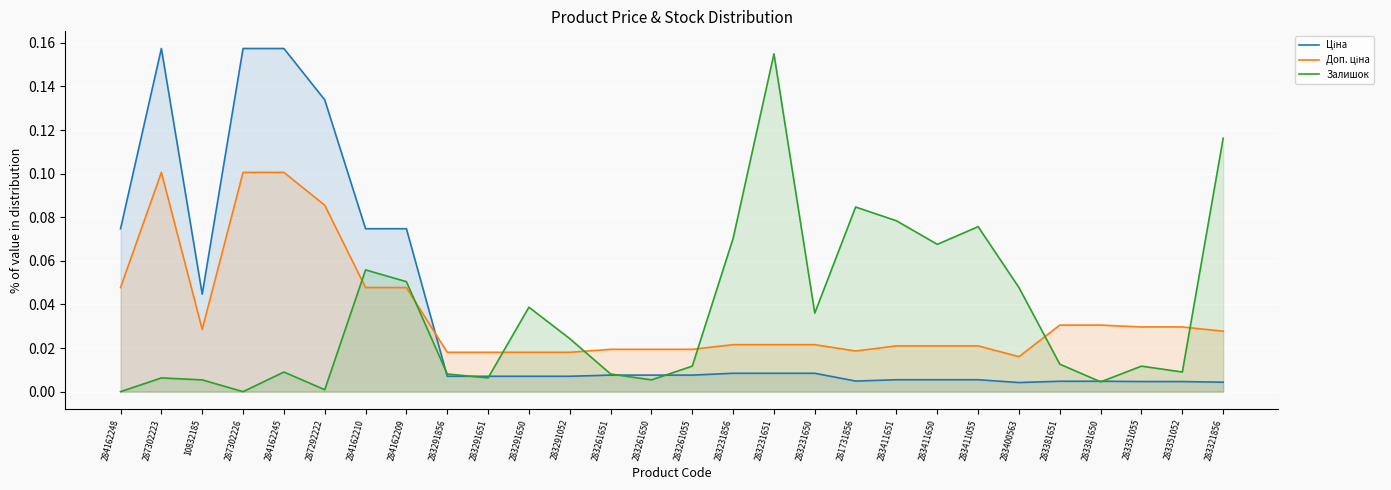

How many interior local valleys does the Ціна series have?

3